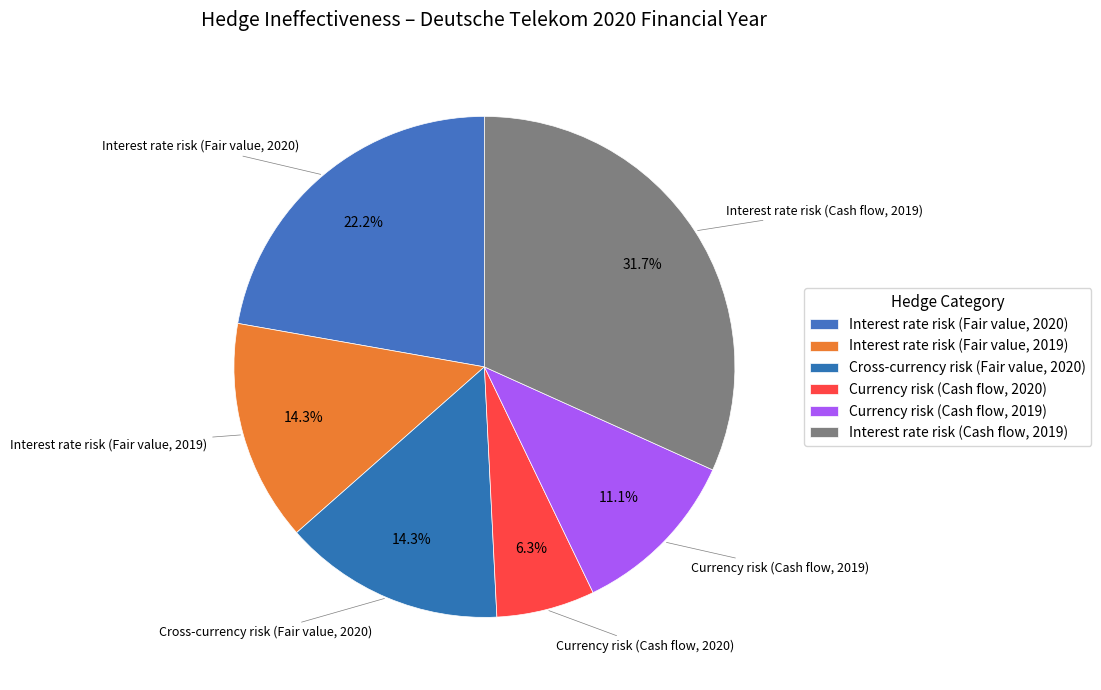

Is there a majority slice in this chart?

No